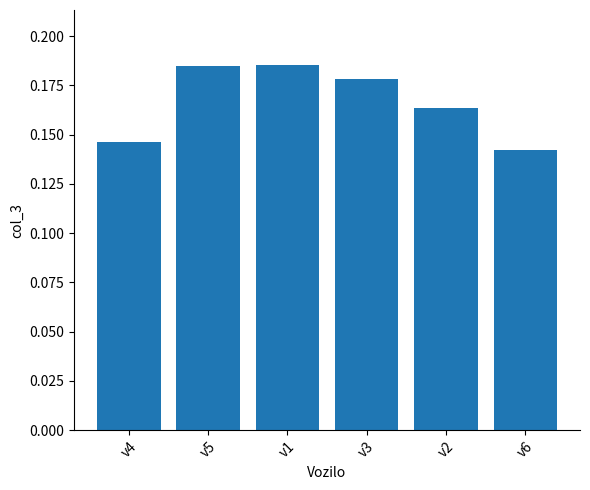

Does the chart contain stacked bars?

No